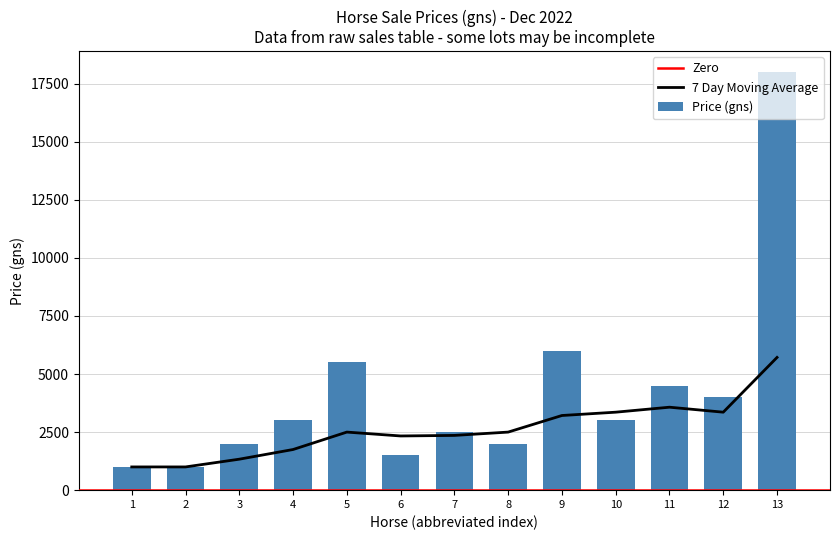

What is the sum of the Price (gns) values at 9 and 12?

10000